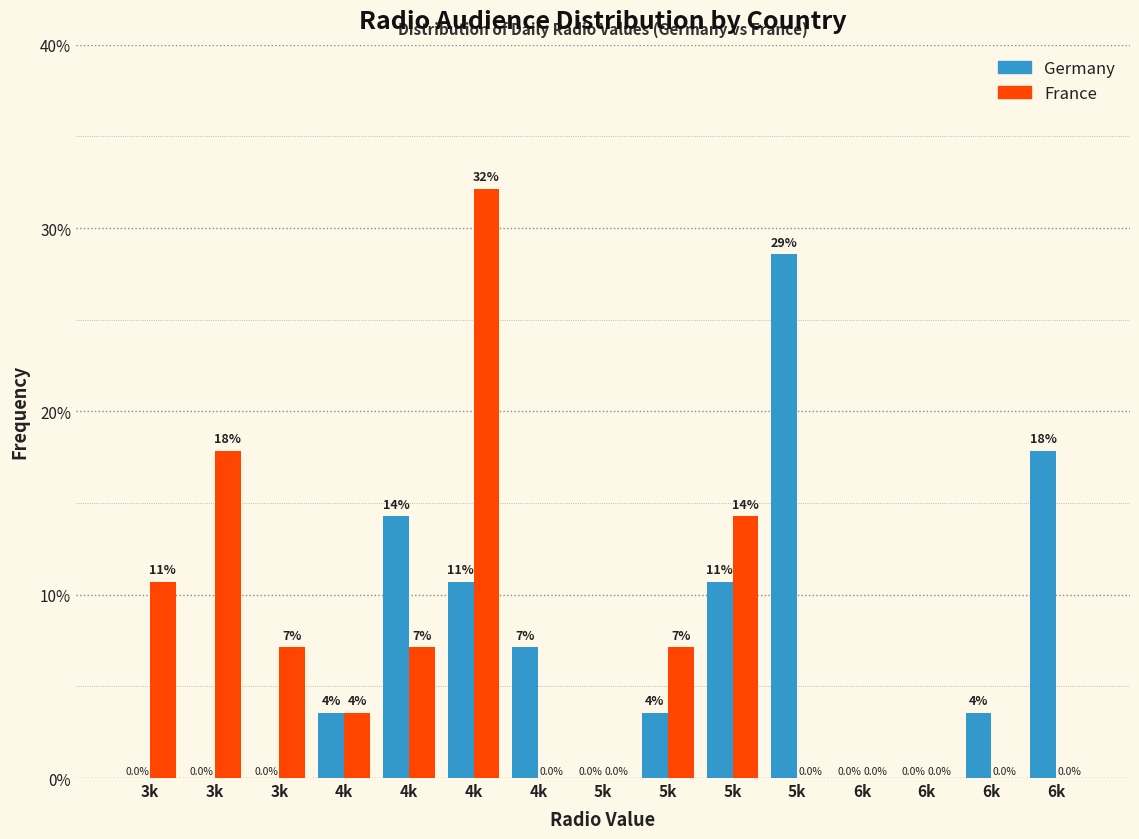

How many groups of bars are there?

15